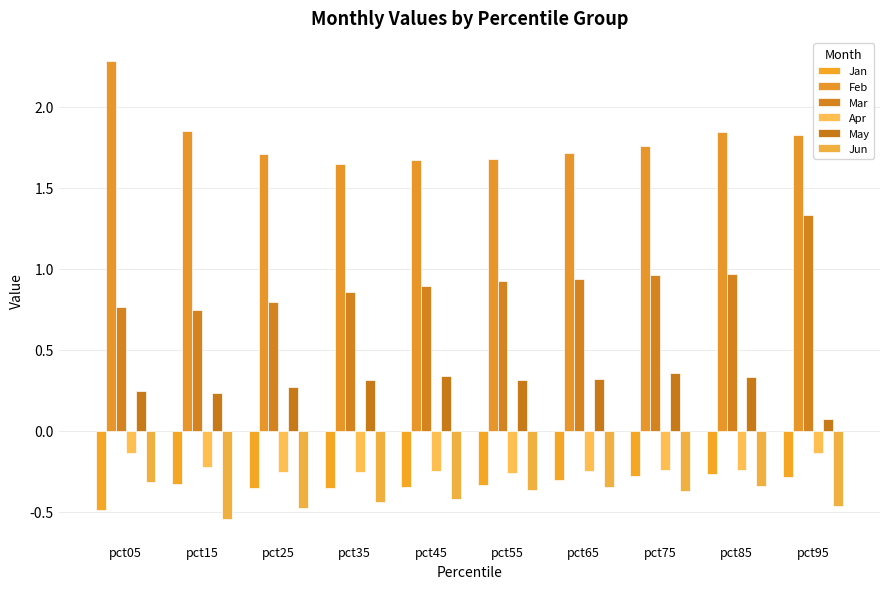

Reading left to right, extract all data points from this chart.

Jan: -0.5	-0.3	-0.4	-0.4	-0.4	-0.3	-0.3	-0.3	-0.3	-0.3
Feb: 2.3	1.9	1.7	1.6	1.7	1.7	1.7	1.8	1.8	1.8
Mar: 0.8	0.7	0.8	0.9	0.9	0.9	0.9	1.0	1.0	1.3
Apr: -0.1	-0.2	-0.3	-0.3	-0.3	-0.3	-0.2	-0.2	-0.2	-0.1
May: 0.2	0.2	0.3	0.3	0.3	0.3	0.3	0.4	0.3	0.1
Jun: -0.3	-0.5	-0.5	-0.4	-0.4	-0.4	-0.4	-0.4	-0.3	-0.5